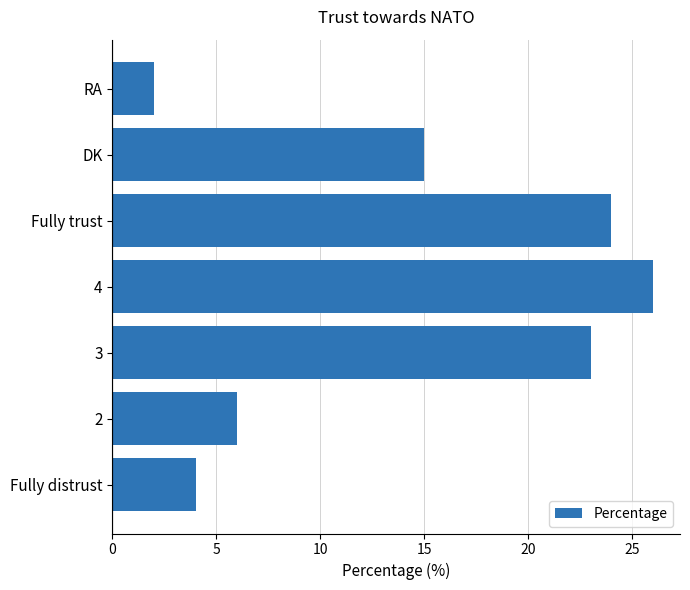

What is the average value?

14